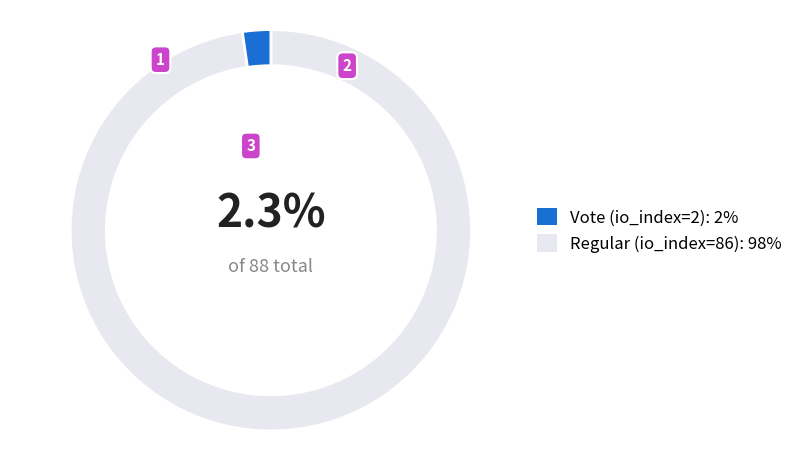

To the nearest percent, what is the difference between the largest and smallest slice percentages?

95%